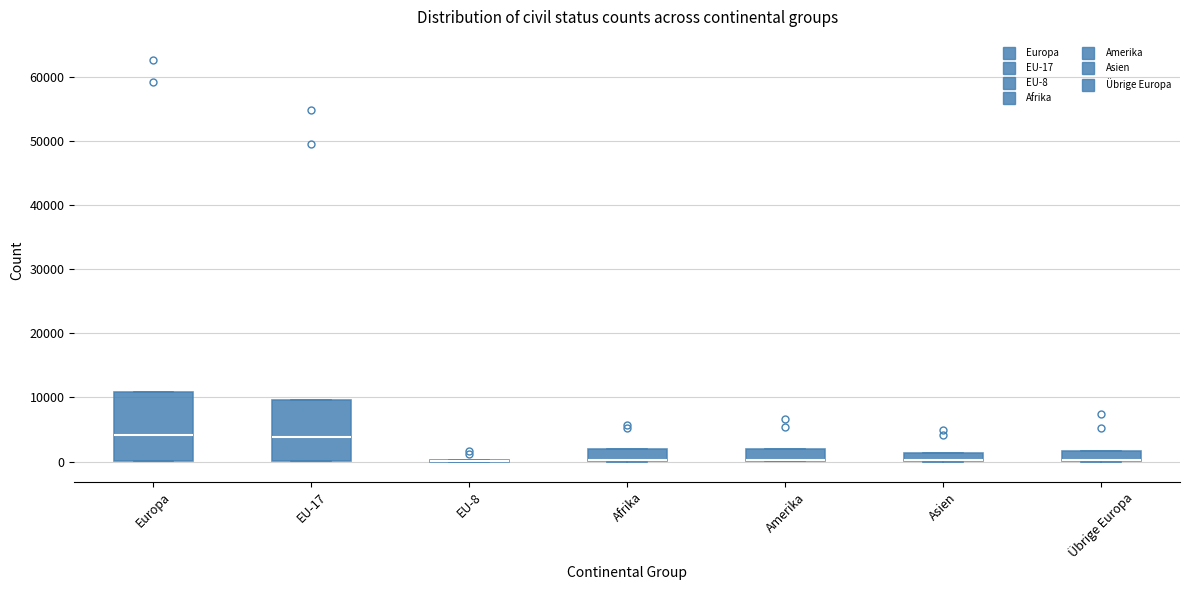

Comparing the boxes themselves (not the whiskers), which one is the tallest?

Europa